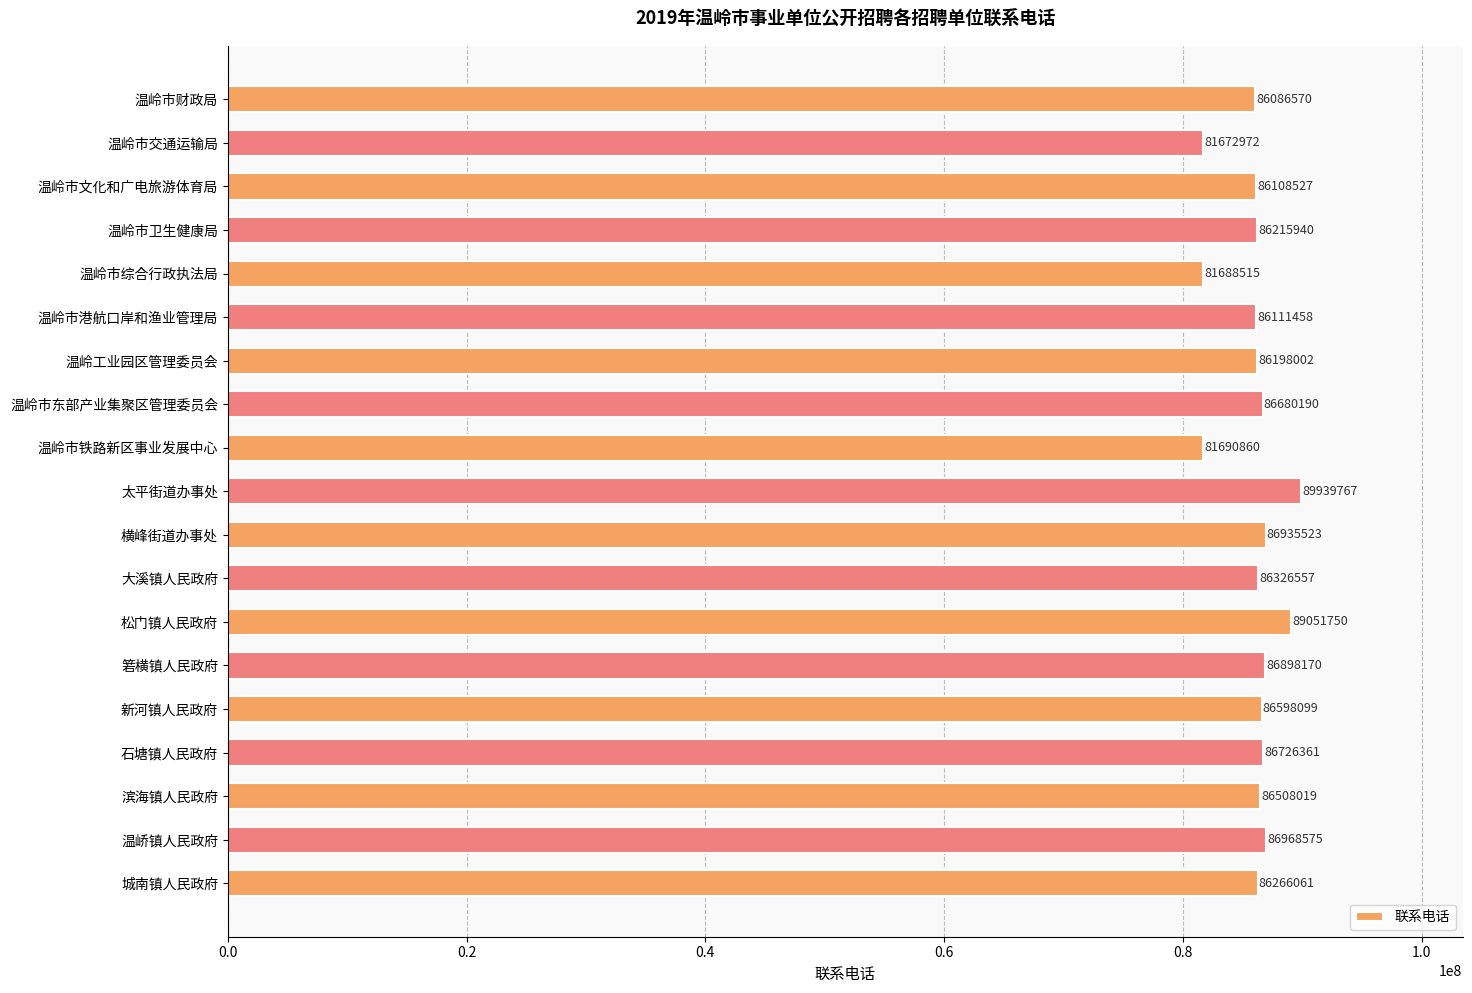

Which label corresponds to the smallest value in the chart?

温岭市交通运输局